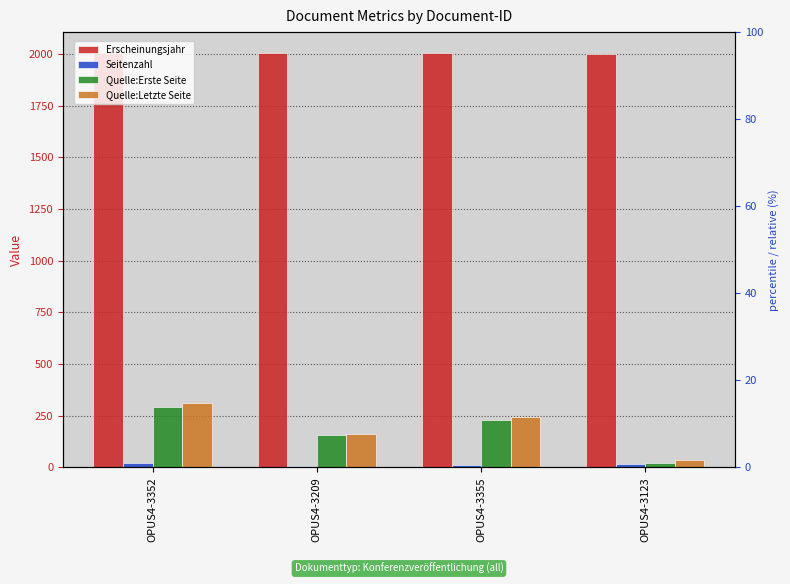

Between OPUS4-3209 and OPUS4-3123, which series saw the biggest shift?

Quelle:Erste Seite